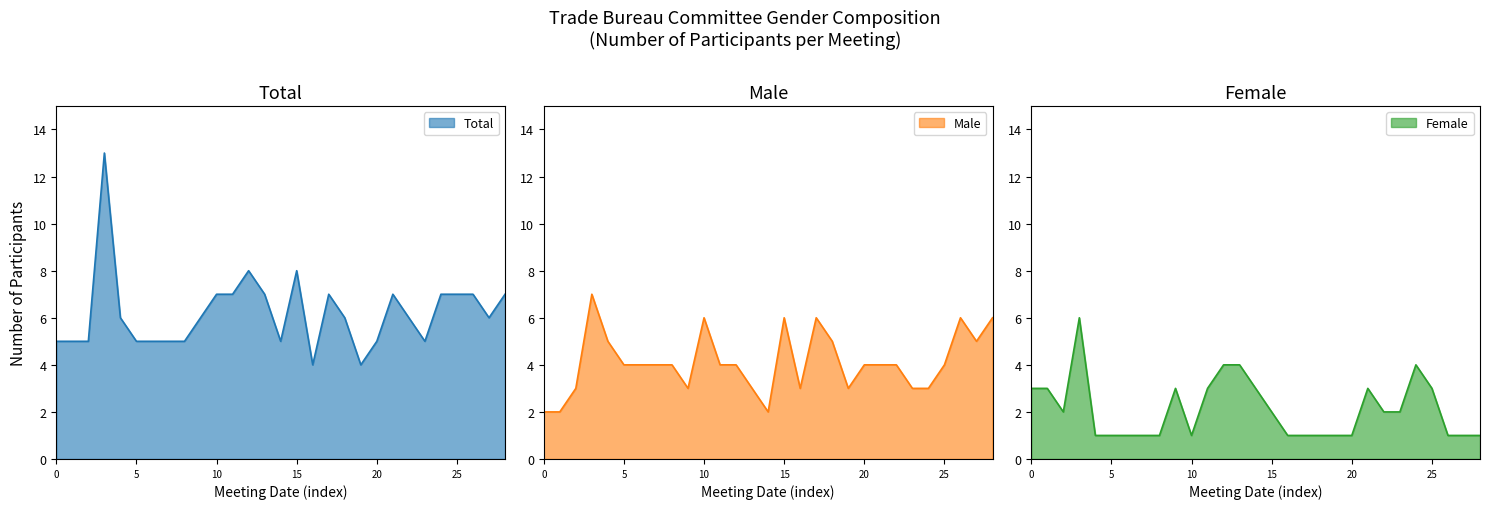

Reading right to left, transcribe all the data shown in this chart.

Male: 6	5	6	4	3	3	4	4	4	3	5	6	3	6	2	3	4	4	6	3	4	4	4	4	5	7	3	2	2
Female: 1	1	1	3	4	2	2	3	1	1	1	1	1	2	3	4	4	3	1	3	1	1	1	1	1	6	2	3	3
Total: 7	6	7	7	7	5	6	7	5	4	6	7	4	8	5	7	8	7	7	6	5	5	5	5	6	13	5	5	5